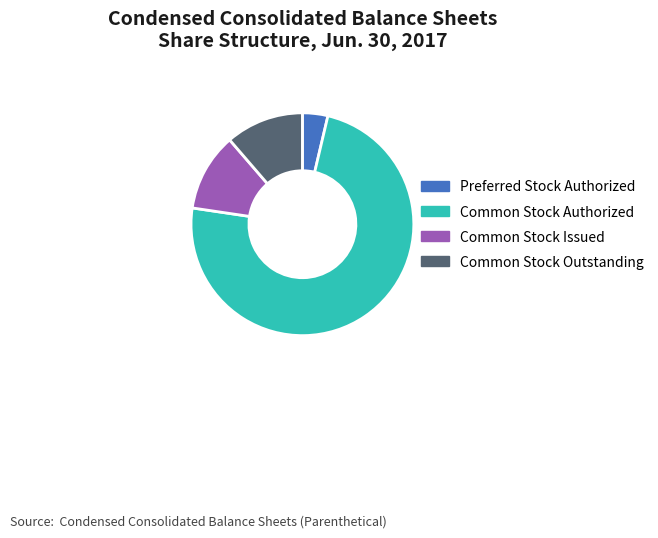

Is it true that Common Stock Issued is 11% of the pie?

True